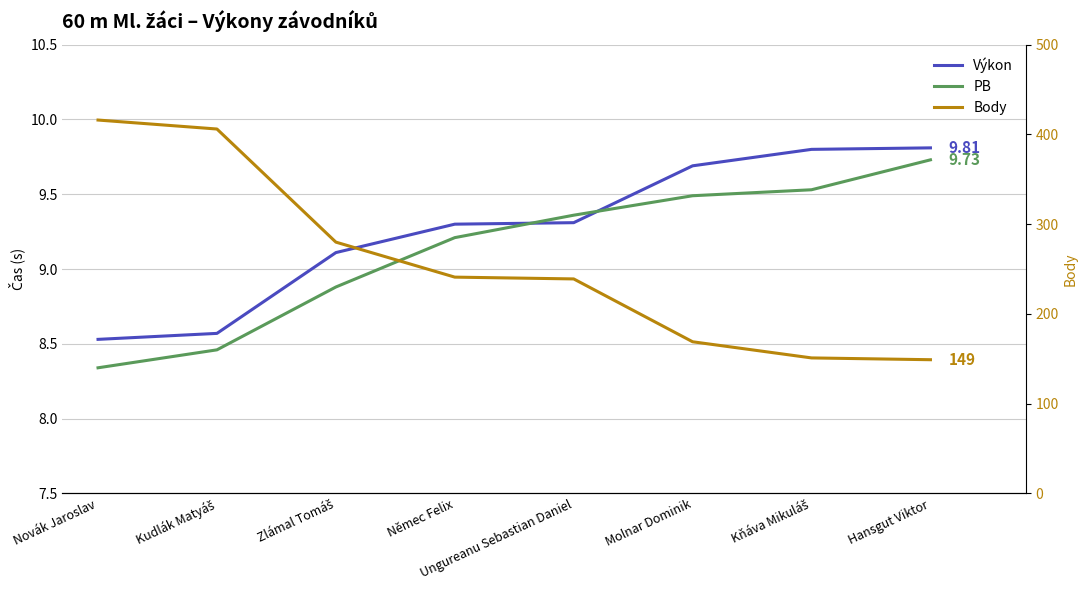

Which category has the lowest value in the Výkon series?

Novák Jaroslav